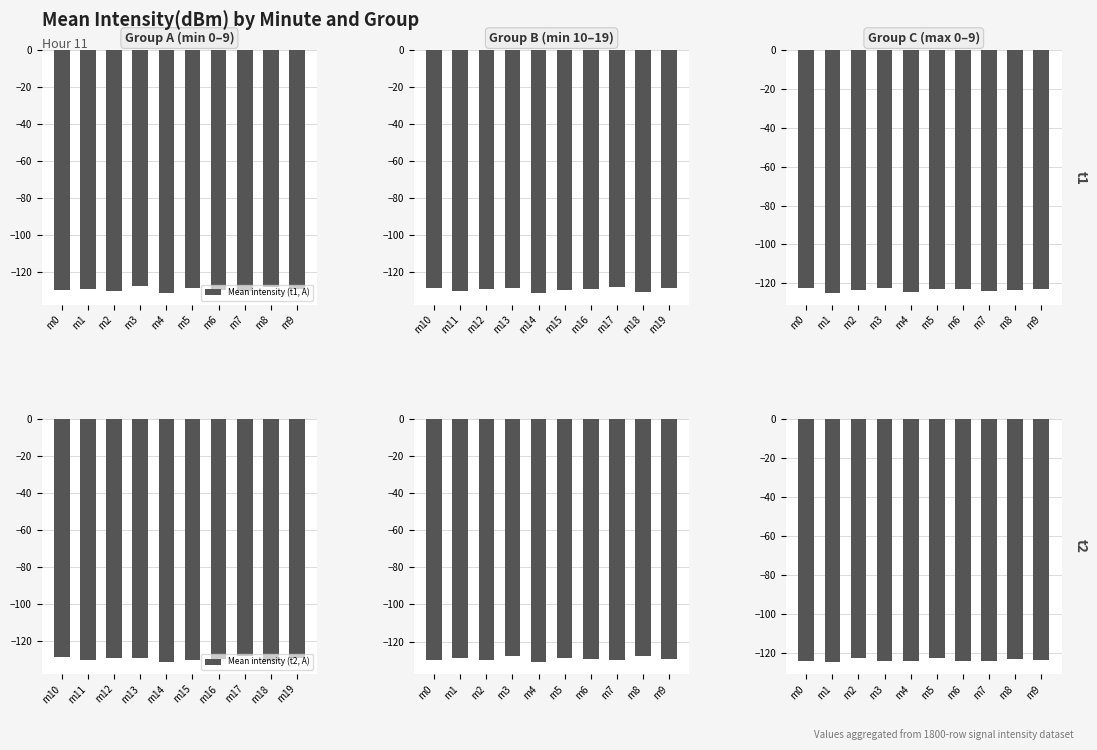

Which series has the largest total across all categories?

Max intensity (t1, C)